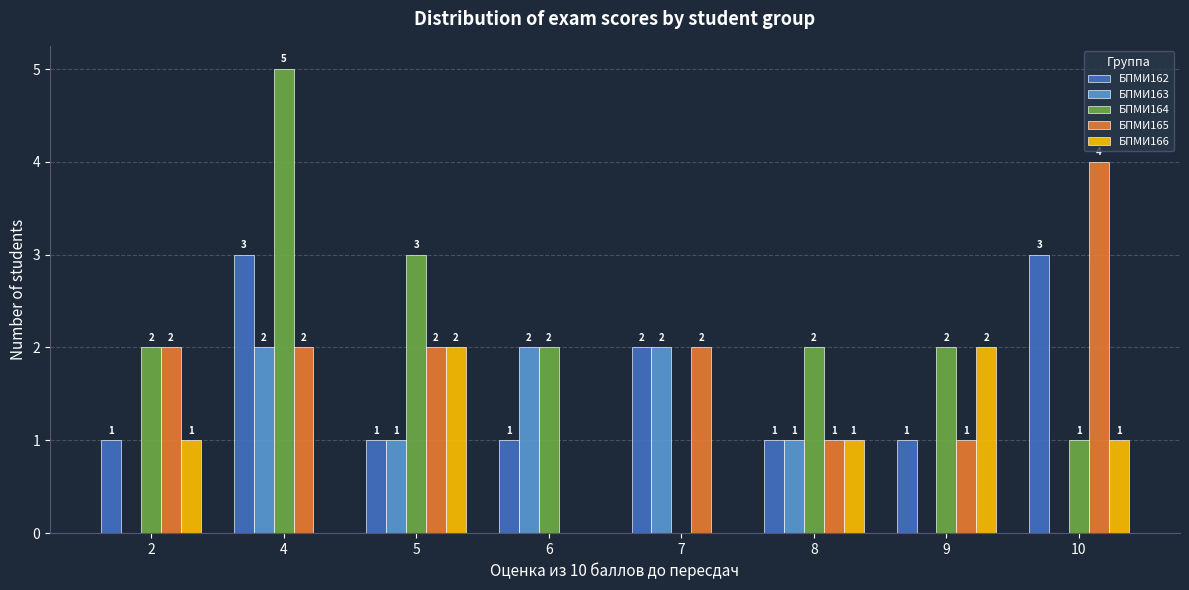

What is the difference between the БПМИ163 values at 5 and 7?

1